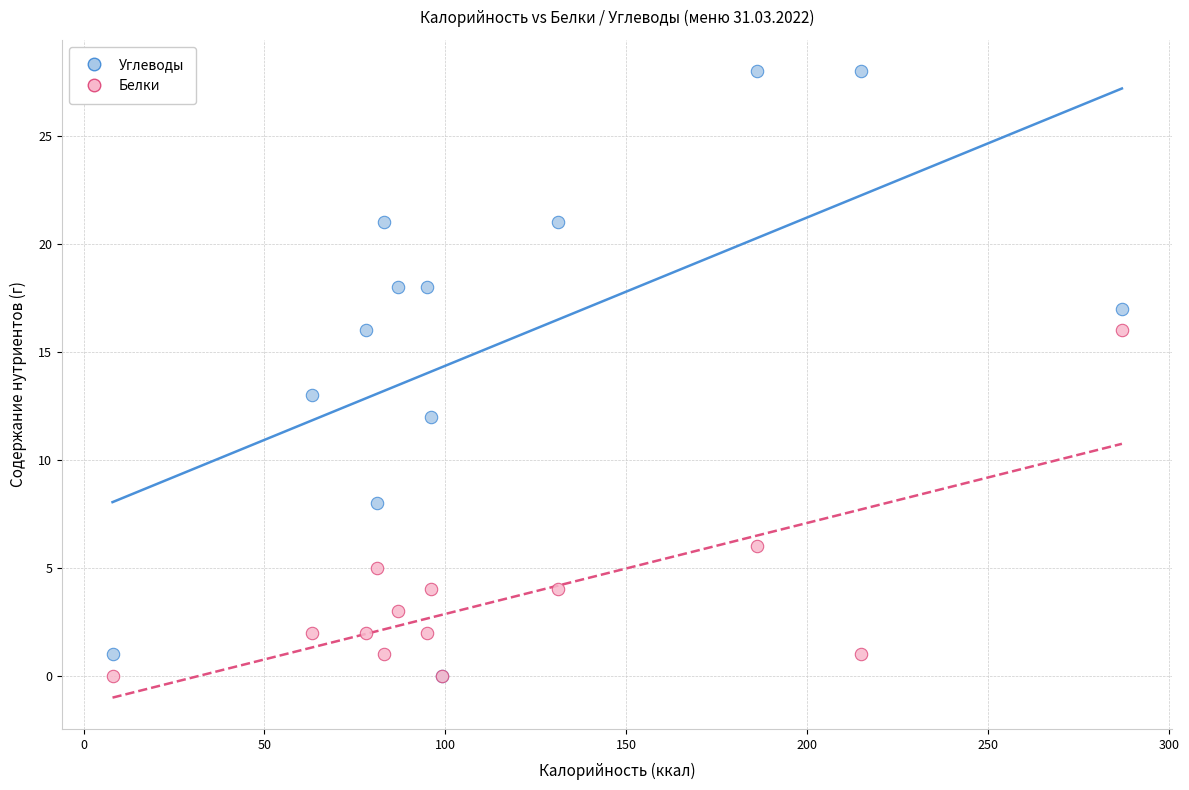

In the Углеводы series, what Y value is closest to 14?

13